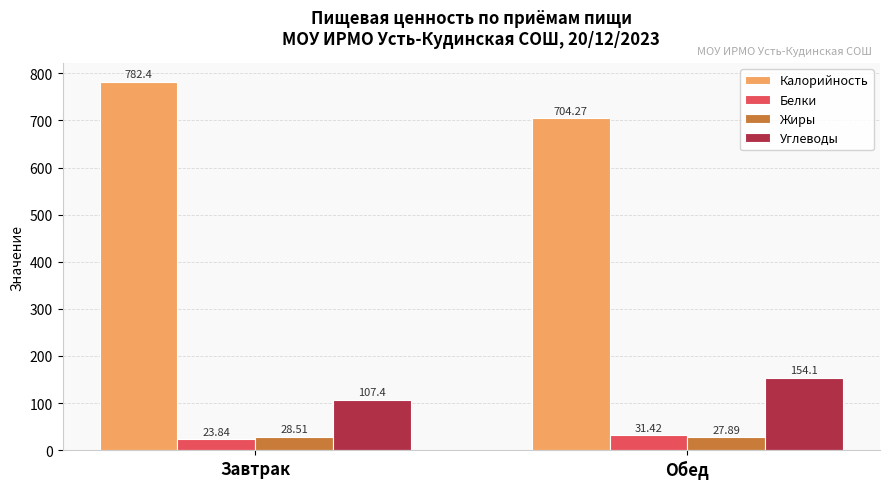

How many data points in Калорийность are above 782?

1